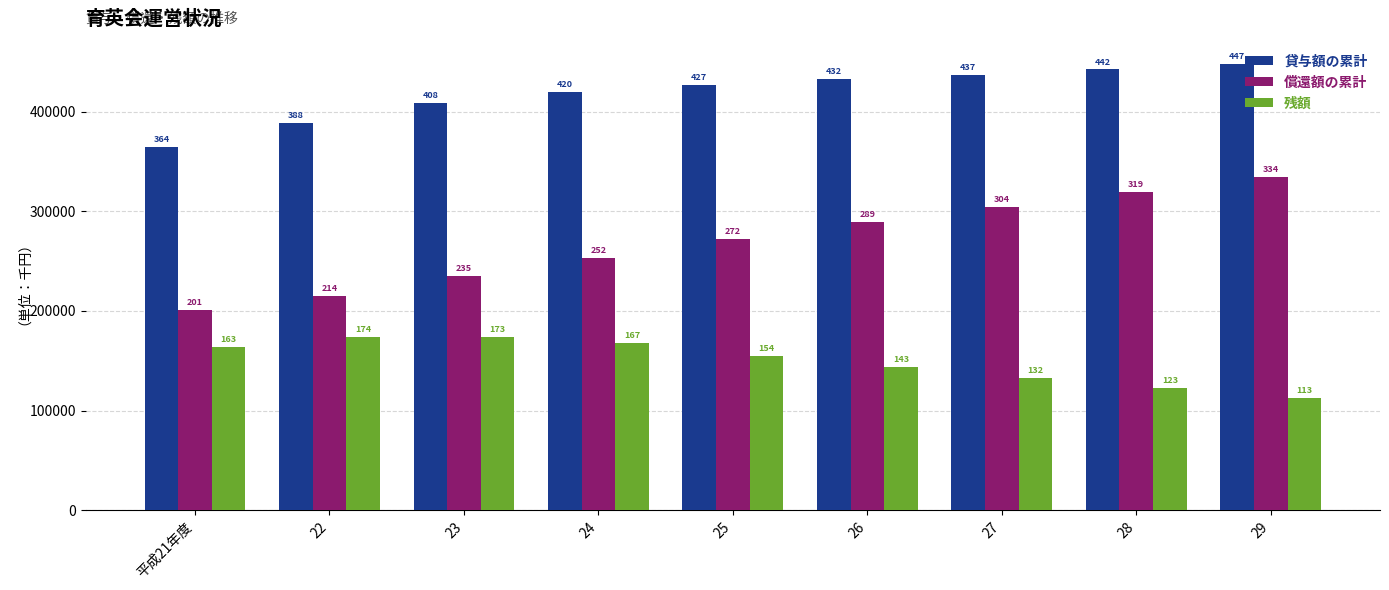

What are all the series names shown in the legend?

貸与額の累計, 償還額の累計, 残額